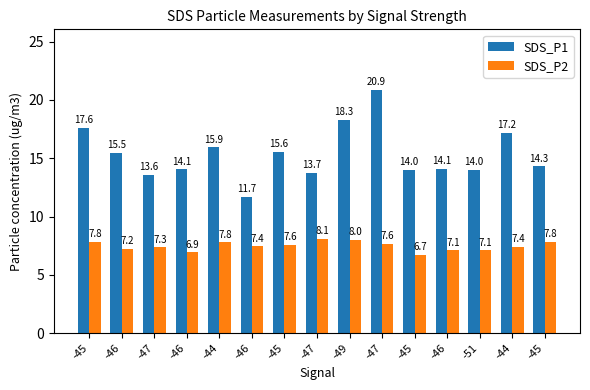

Reading left to right, transcribe all the data shown in this chart.

SDS_P1: -45=17.6	-46=15.5	-47=13.6	-46=14.1	-44=15.9	-46=11.7	-45=15.6	-47=13.7	-49=18.3	-47=20.9	-45=14.0	-46=14.1	-51=14.0	-44=17.2	-45=14.3
SDS_P2: -45=7.8	-46=7.2	-47=7.3	-46=6.9	-44=7.8	-46=7.4	-45=7.6	-47=8.1	-49=8.0	-47=7.6	-45=6.7	-46=7.1	-51=7.1	-44=7.4	-45=7.8